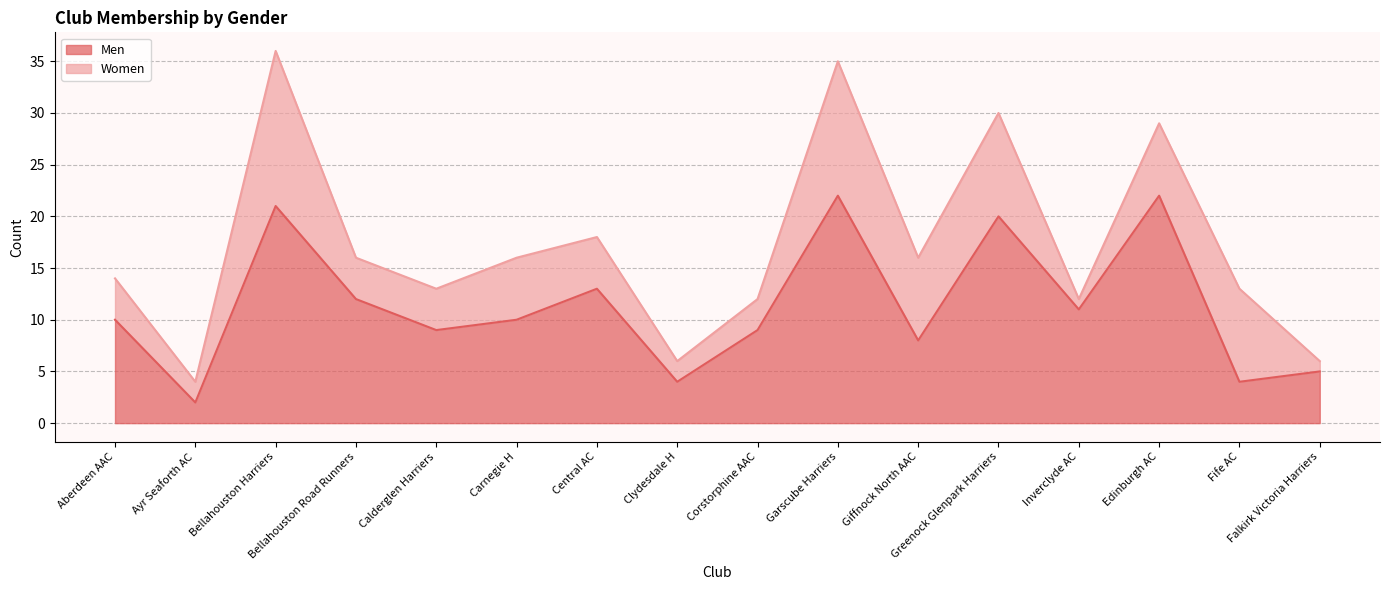

How many categories are shown in the chart?

16